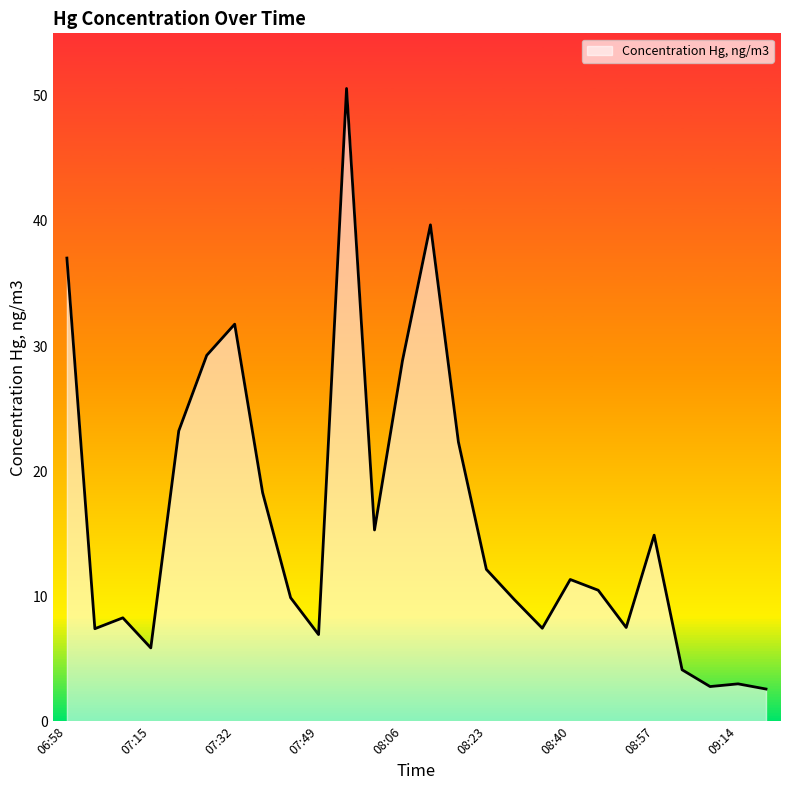

Does the chart have visible grid lines?

No